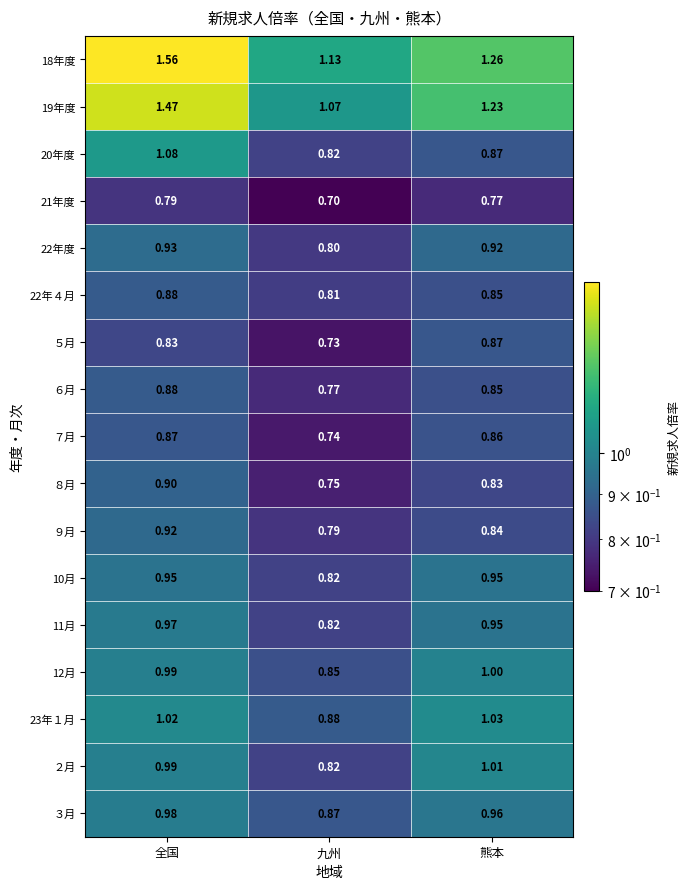

At which label is 21年度 closest to 0?

九州